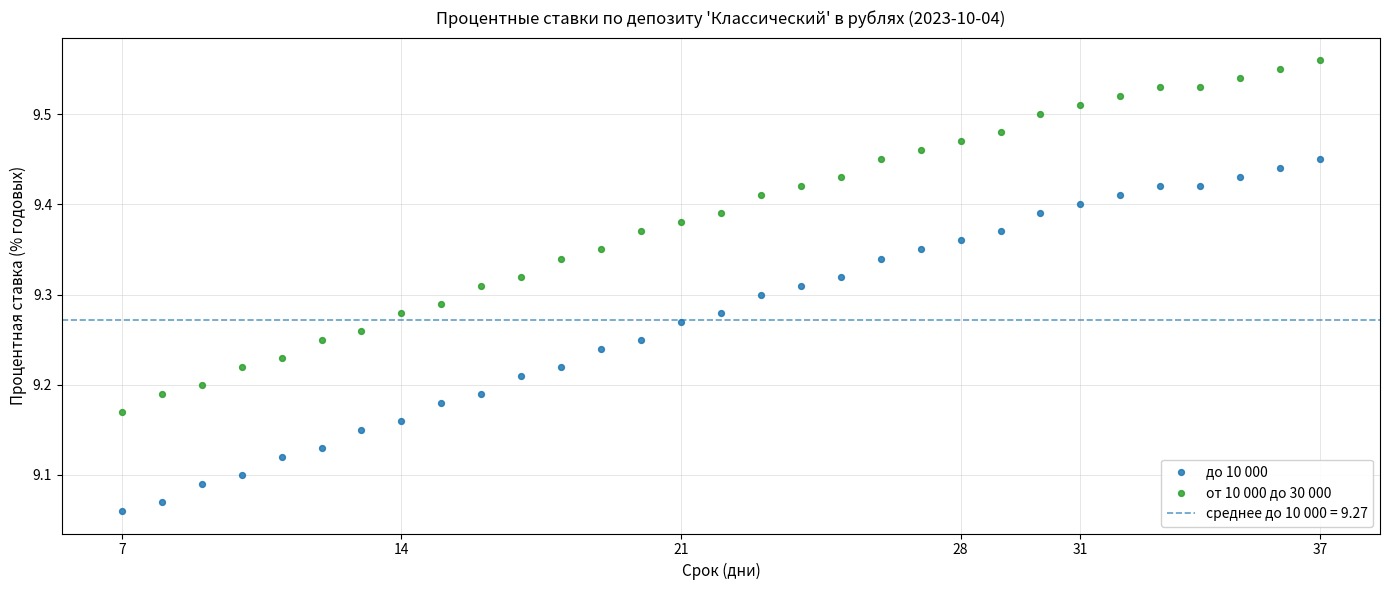

Which series reaches the maximum Y coordinate?

от 10 000 до 30 000